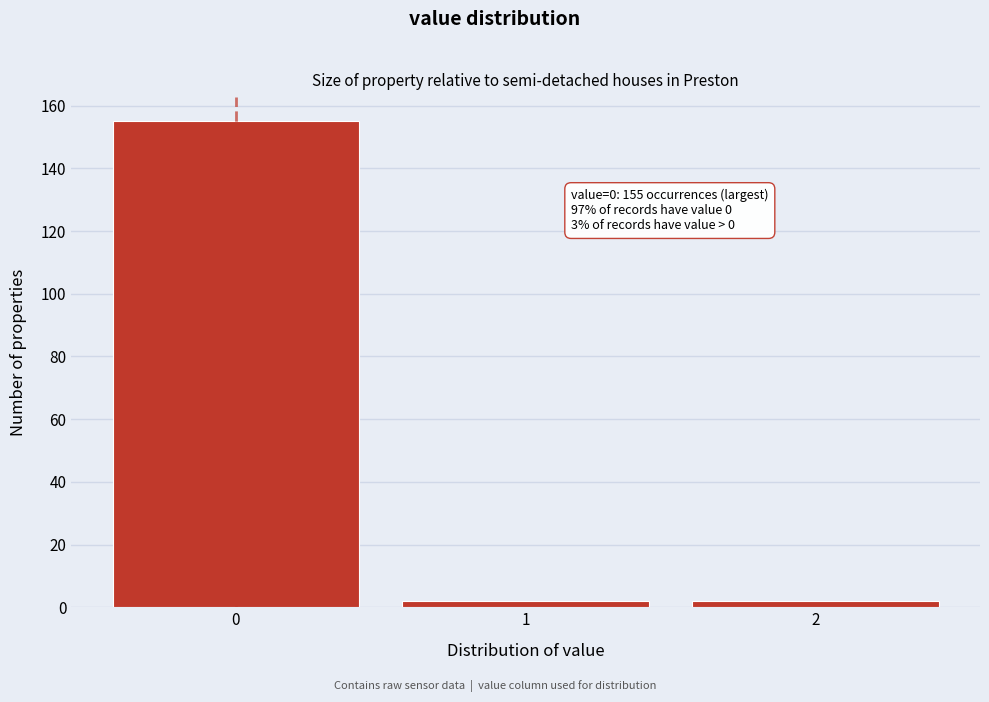

Reading right to left, extract all data points from this chart.

2	2	155